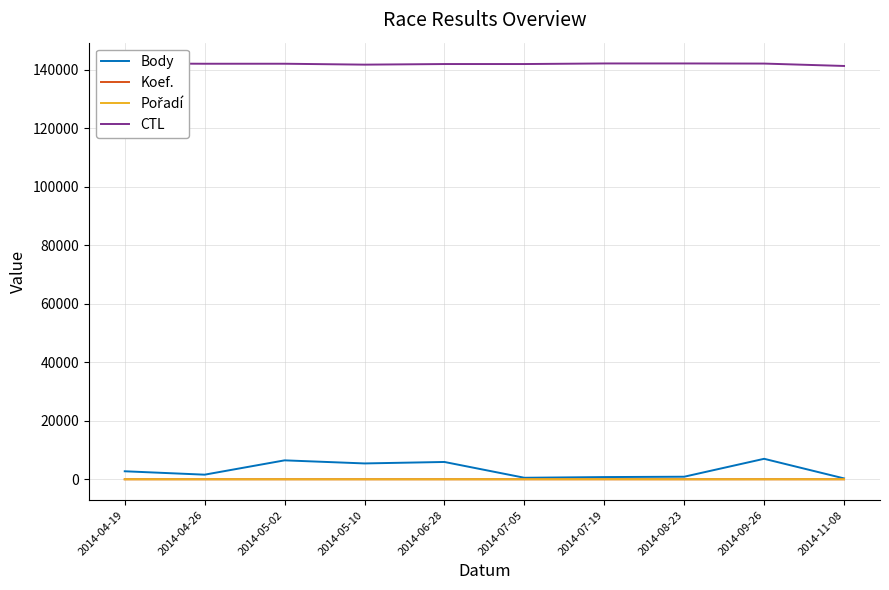

What position from the left is 2014-05-02?

3